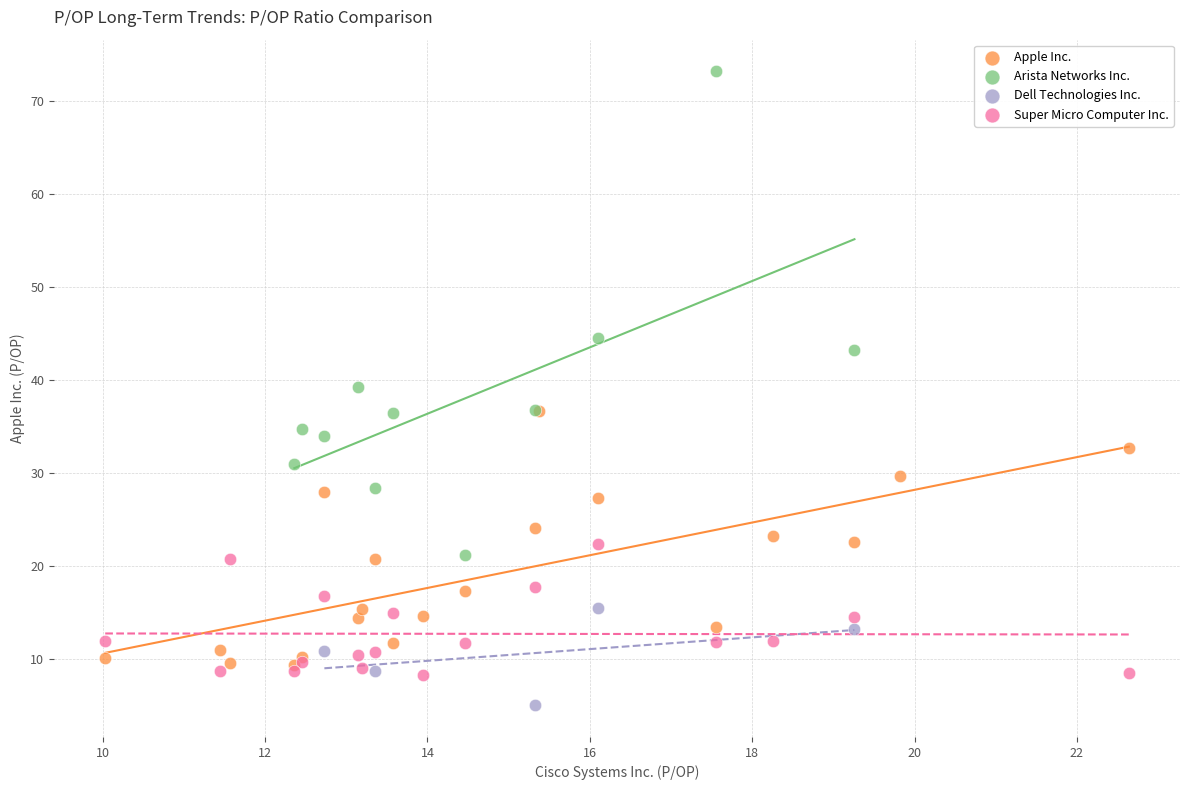

Which series has the widest spread of Y values?

Arista Networks Inc.